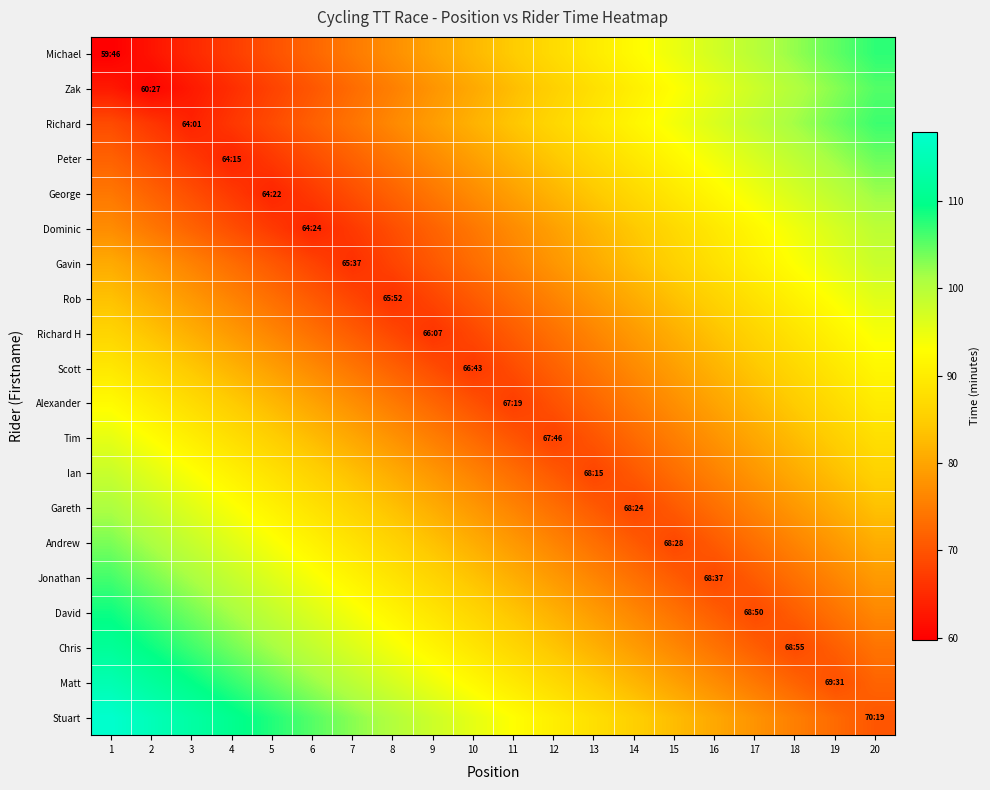

At how many categories does at least one series exceed 87?

20